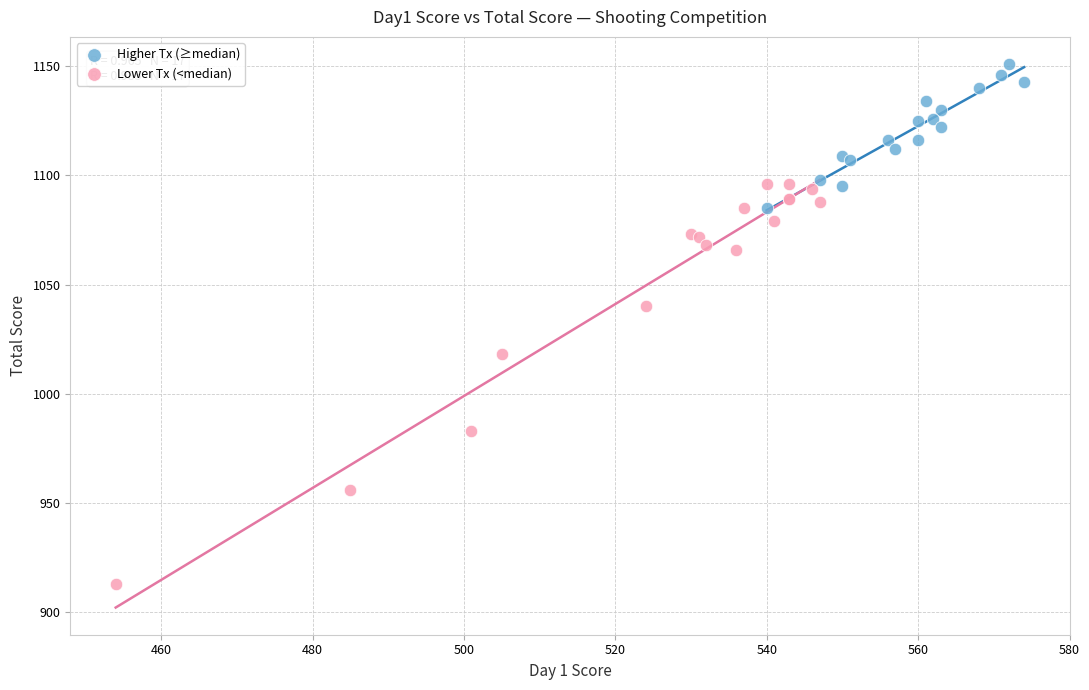

Which series reaches the minimum Y coordinate?

Lower Tx (<median)